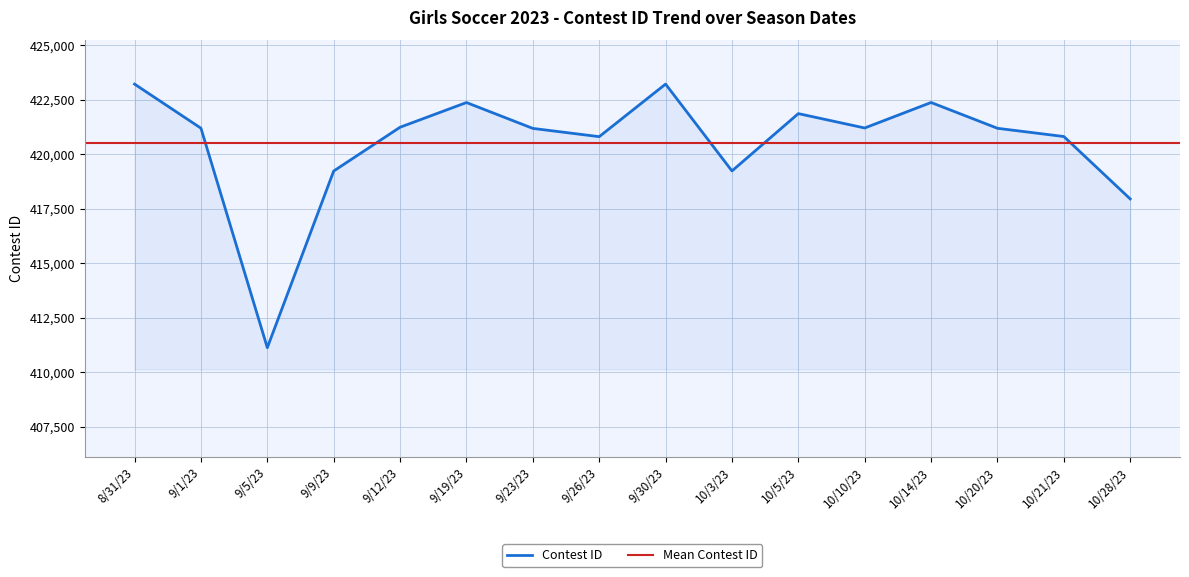

Reading left to right, transcribe all the data shown in this chart.

423209	421187	411121	419223	421231	422364	421178	420799	423210	419227	421856	421197	422366	421183	420805	417943